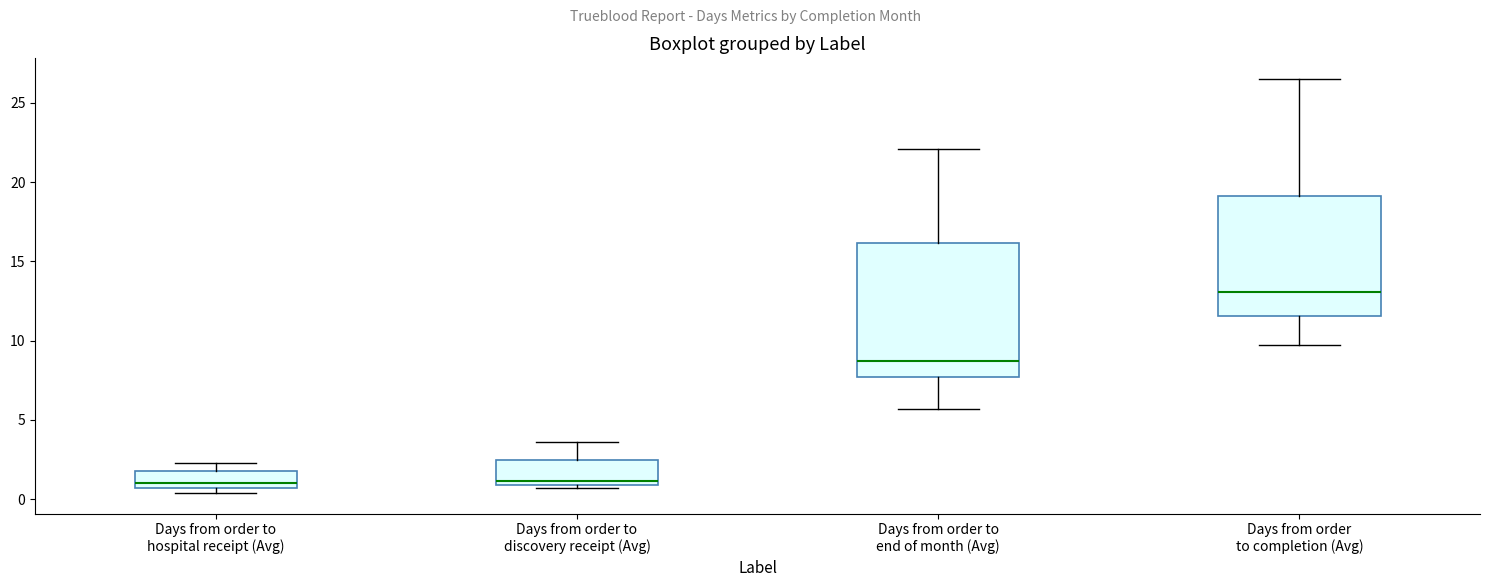

Where does the upper whisker of the box for Days from order to discovery receipt (Avg) end on the y-axis? The values are not printed on the chart, so give them approximately, as read against the axis.

3.5